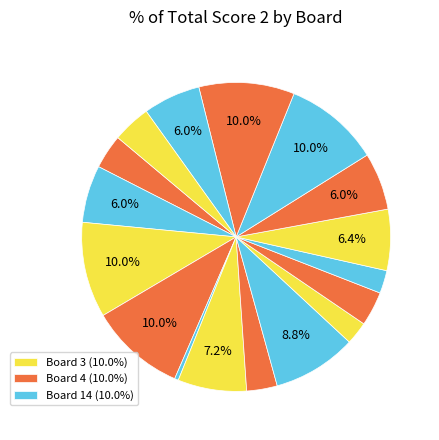

How many segments does this pie chart have?

17